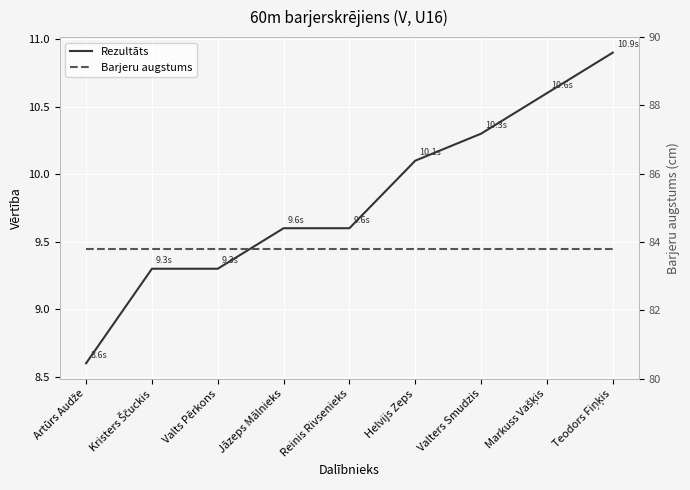

How many values in the Rezultāts series exceed 9?

8